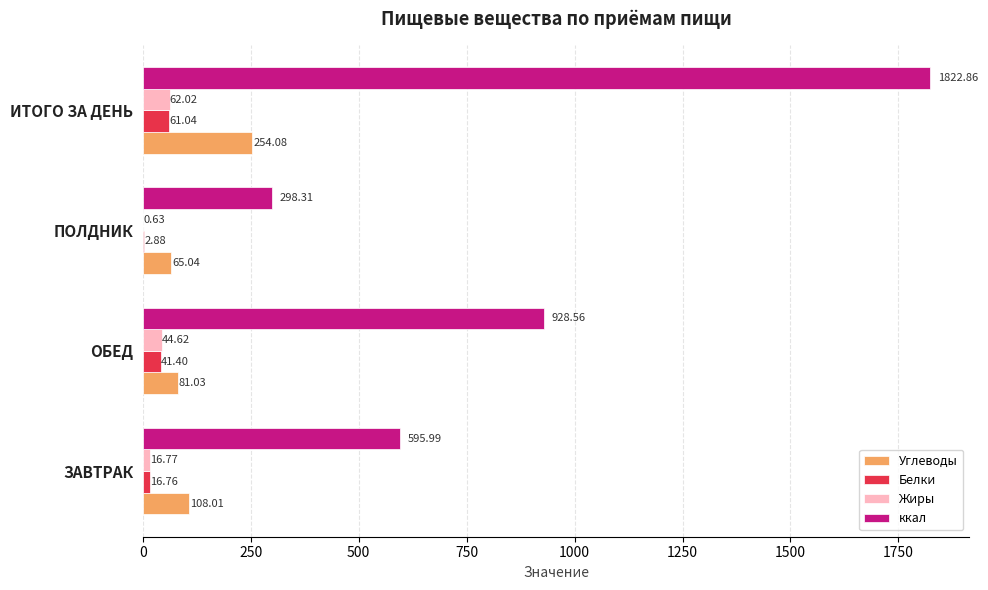

Where is ккал nearest to the value 1060?

ОБЕД